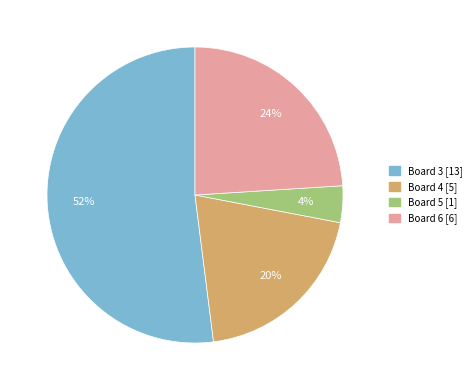

To the nearest percent, what is the difference between the largest and smallest slice percentages?

48%